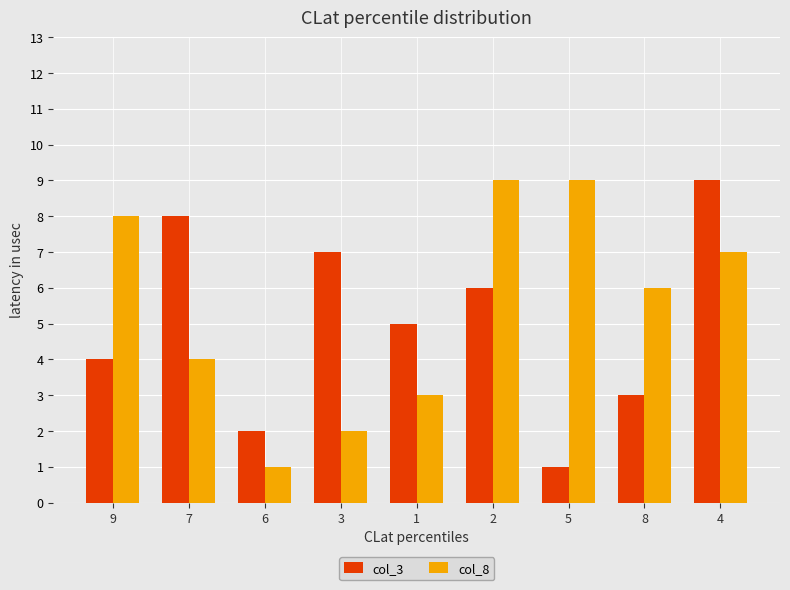

What position from the right is 6?

7